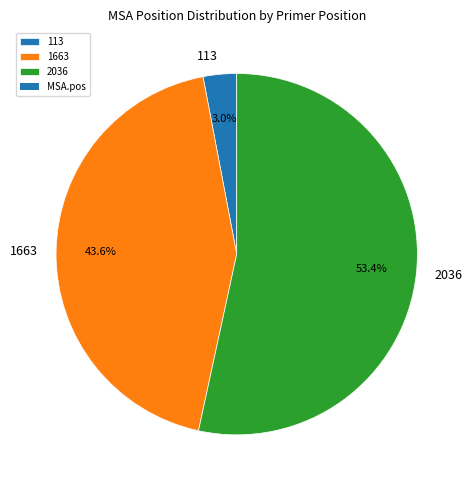

To the nearest percent, what is the average slice percentage?

33%